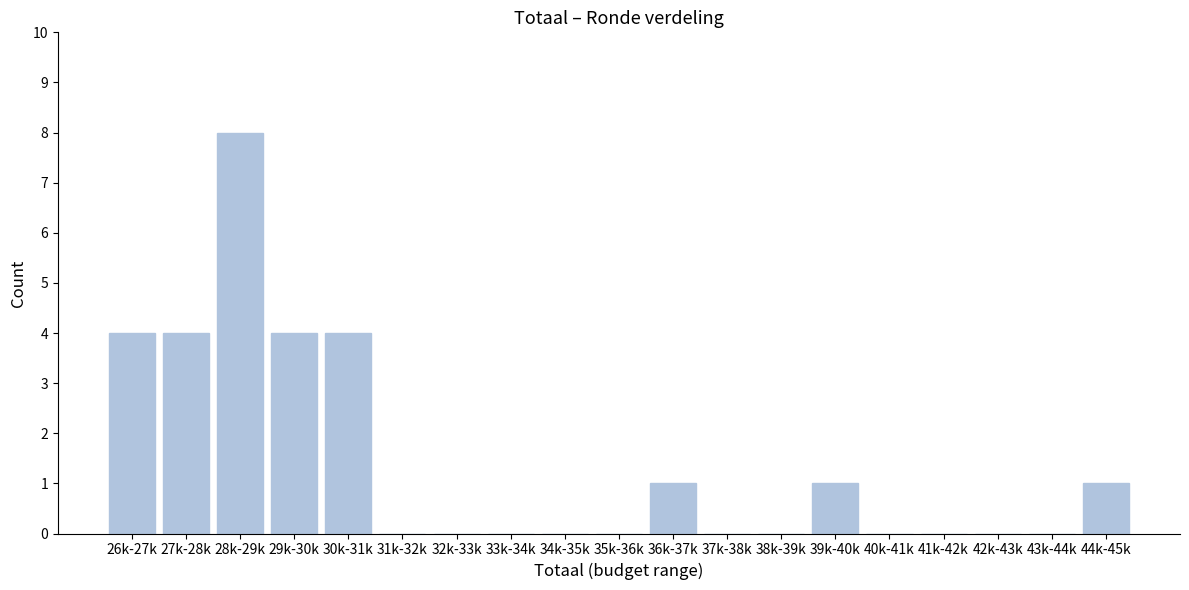

Reading left to right, transcribe all the data shown in this chart.

26k-27k=4	27k-28k=4	28k-29k=8	29k-30k=4	30k-31k=4	31k-32k=0	32k-33k=0	33k-34k=0	34k-35k=0	35k-36k=0	36k-37k=1	37k-38k=0	38k-39k=0	39k-40k=1	40k-41k=0	41k-42k=0	42k-43k=0	43k-44k=0	44k-45k=1